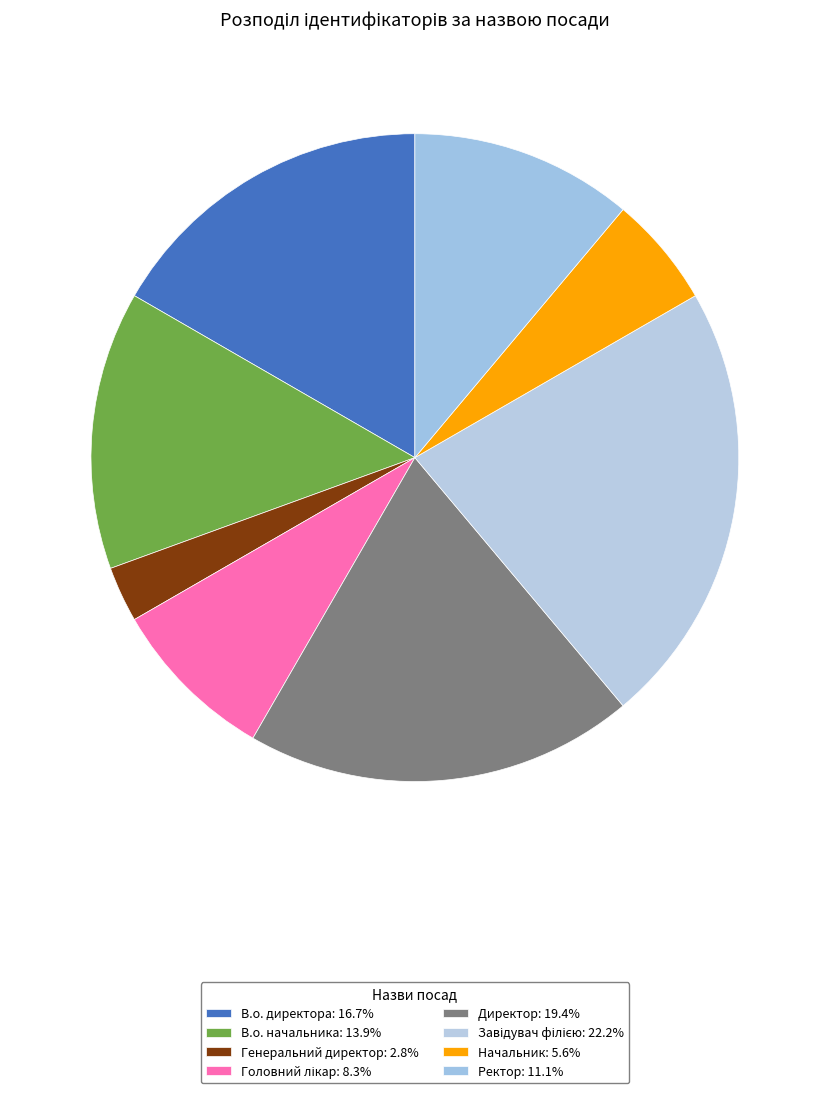

To the nearest percent, what is the difference between the Завідувач філією and Директор slice percentages?

3%